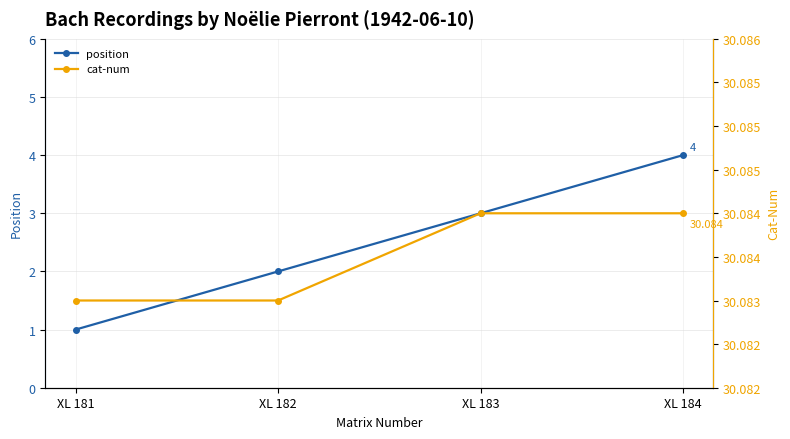

At which category is the sum across all series the highest?

XL 184